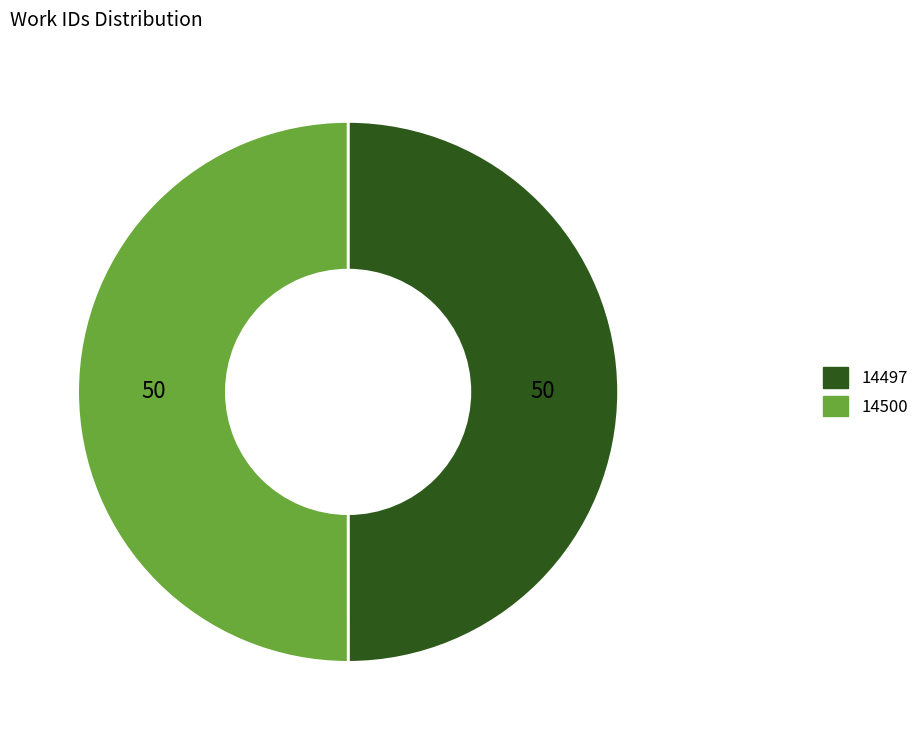

What is the ratio of the value at 14500 to the value at 14497?

1.0